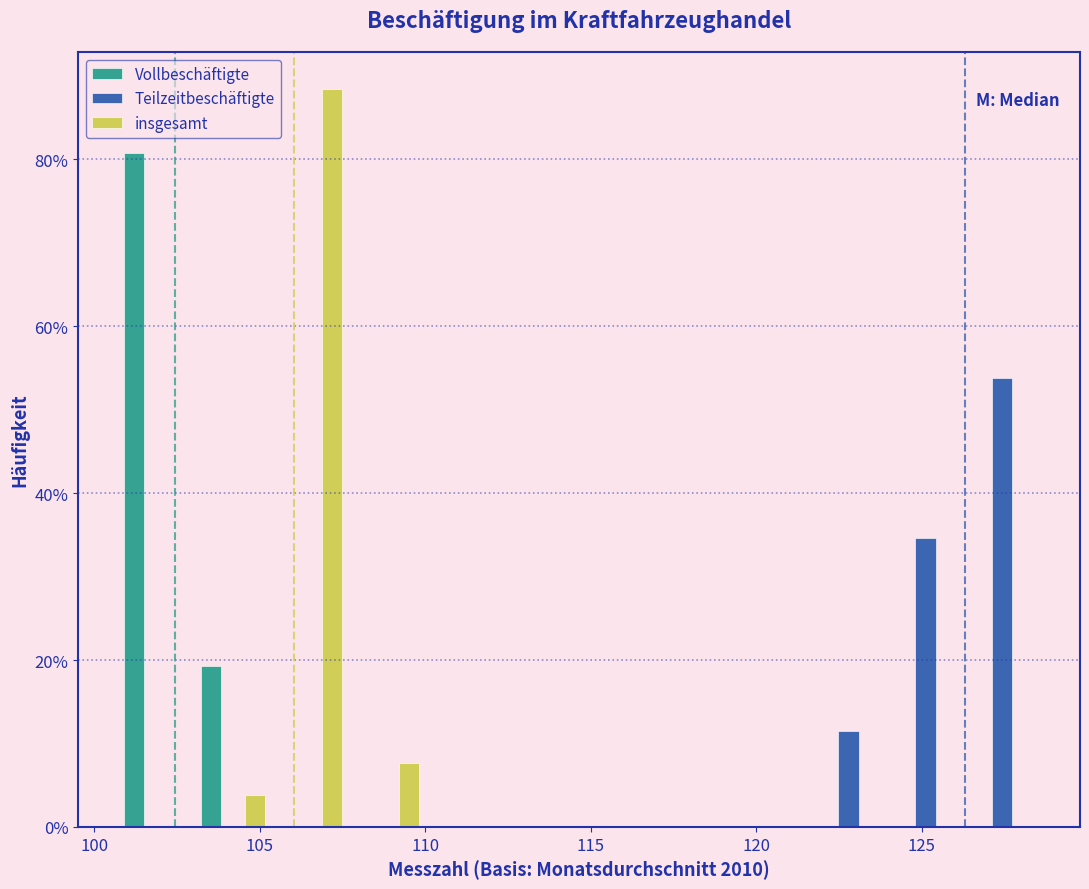

Reading left to right, list every range on the x-axis with the height of the bar of each series over it. Neither the bar edges nor the heights are printed on the chart, so give them approximately, as read against the axes.

100.5 to 103.0: Vollbeschäftigte=80	Teilzeitbeschäftigte=0	insgesamt=0
103.0 to 105.5: Vollbeschäftigte=20	Teilzeitbeschäftigte=0	insgesamt=4
105.5 to 107.5: Vollbeschäftigte=0	Teilzeitbeschäftigte=0	insgesamt=88
107.5 to 110.0: Vollbeschäftigte=0	Teilzeitbeschäftigte=0	insgesamt=8
110.0 to 112.5: Vollbeschäftigte=0	Teilzeitbeschäftigte=0	insgesamt=0
112.5 to 114.5: Vollbeschäftigte=0	Teilzeitbeschäftigte=0	insgesamt=0
114.5 to 117.0: Vollbeschäftigte=0	Teilzeitbeschäftigte=0	insgesamt=0
117.0 to 119.5: Vollbeschäftigte=0	Teilzeitbeschäftigte=0	insgesamt=0
119.5 to 121.5: Vollbeschäftigte=0	Teilzeitbeschäftigte=0	insgesamt=0
121.5 to 124.0: Vollbeschäftigte=0	Teilzeitbeschäftigte=12	insgesamt=0
124.0 to 126.5: Vollbeschäftigte=0	Teilzeitbeschäftigte=34	insgesamt=0
126.5 to 128.5: Vollbeschäftigte=0	Teilzeitbeschäftigte=54	insgesamt=0